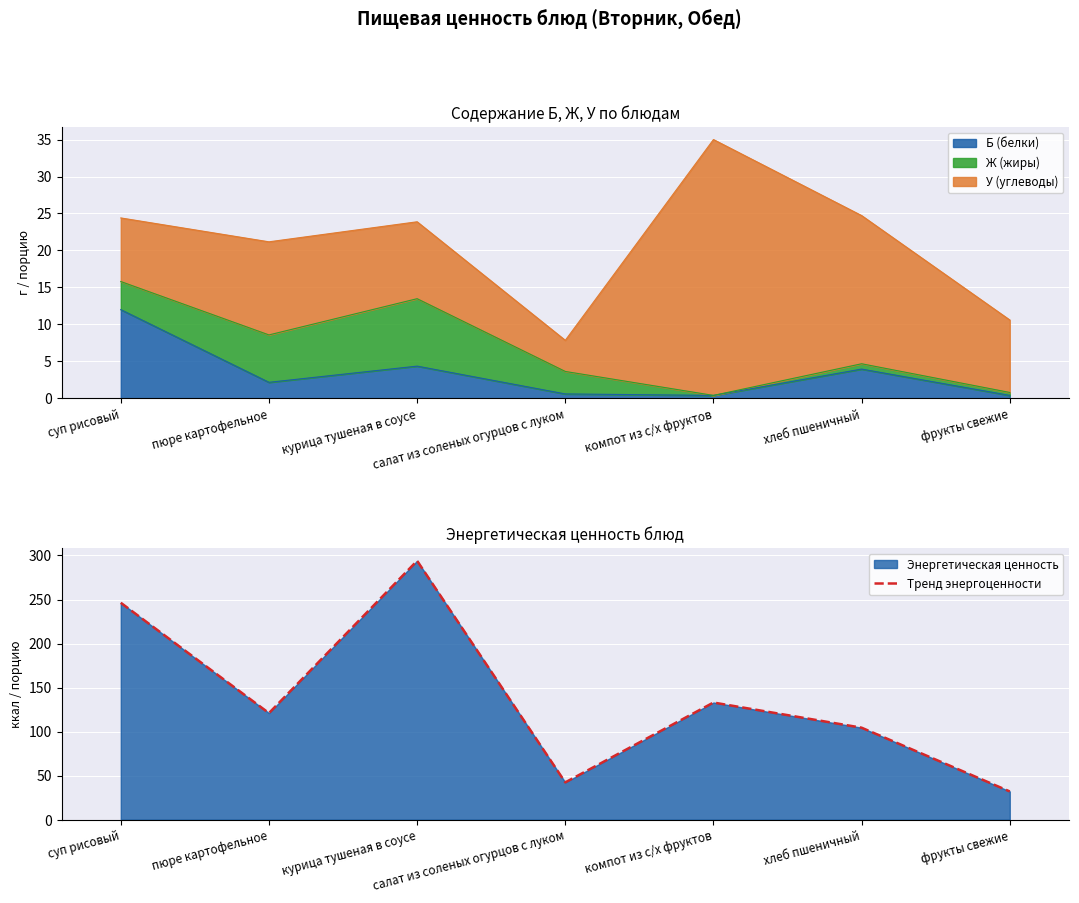

What is the change in value from курица тушеная в соусе to хлеб пшеничный?

-189.6